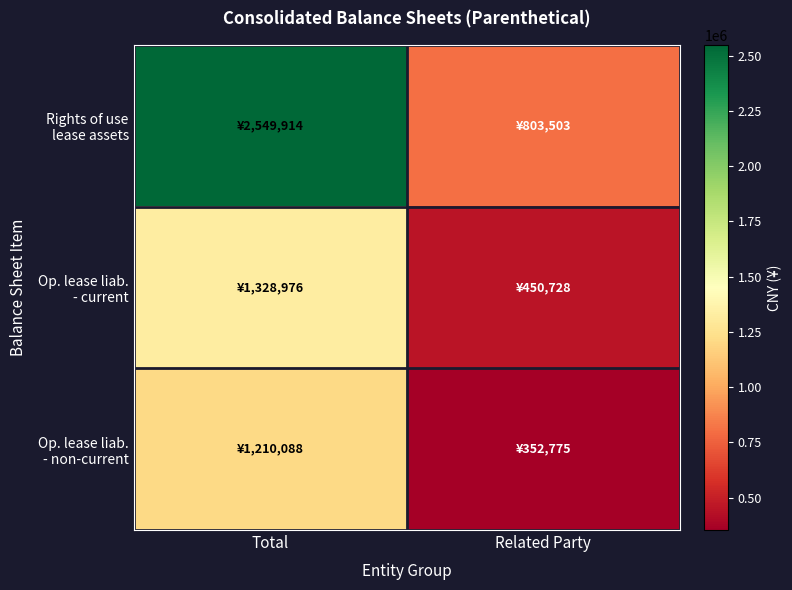

Rank the series by their maximum value, from lowest to highest.

Op. lease liab. - non-current, Op. lease liab. - current, Rights of use lease assets